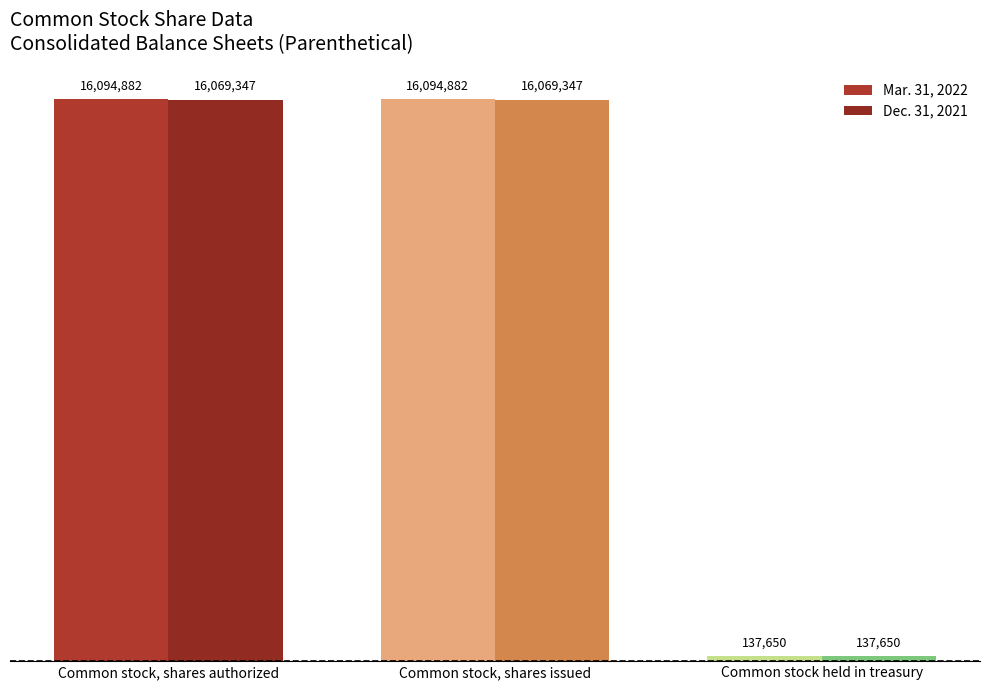

At how many categories does at least one series exceed 667174?

2